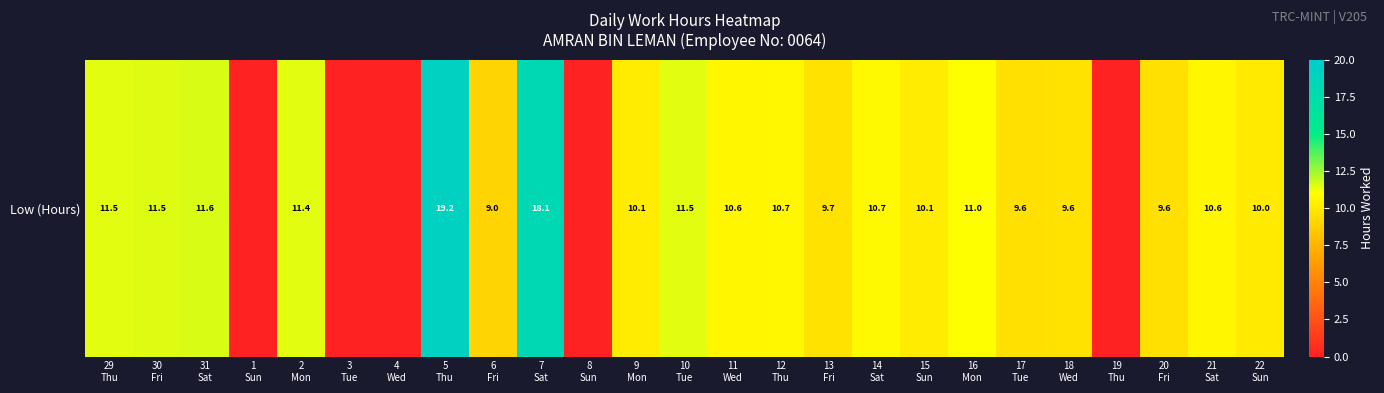

Which category has the highest value across all series?

5
Thu